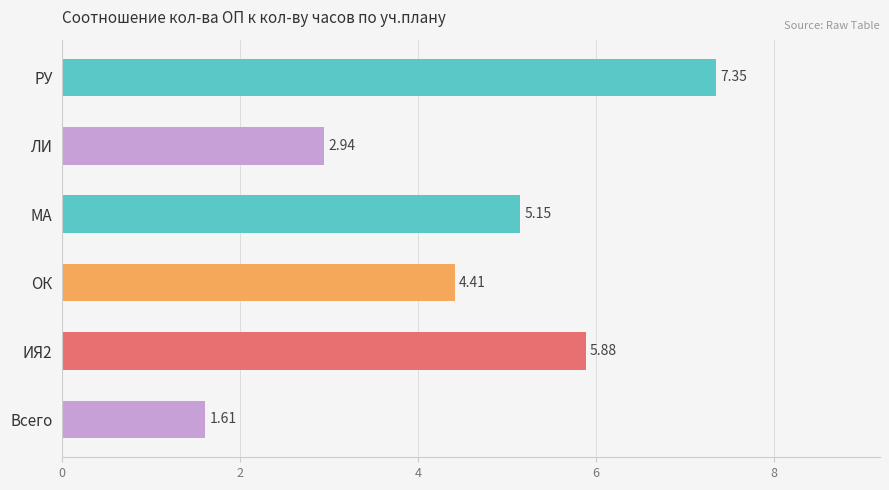

At which label is the value closest to 4?

ОК